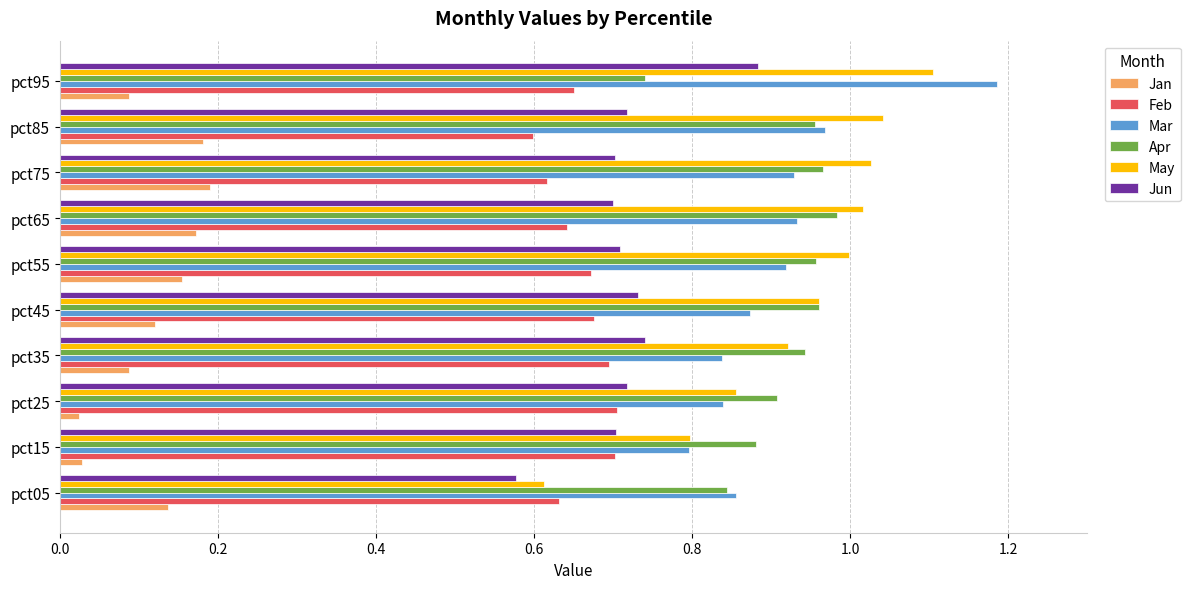

Which series has the largest range (max minus min)?

May